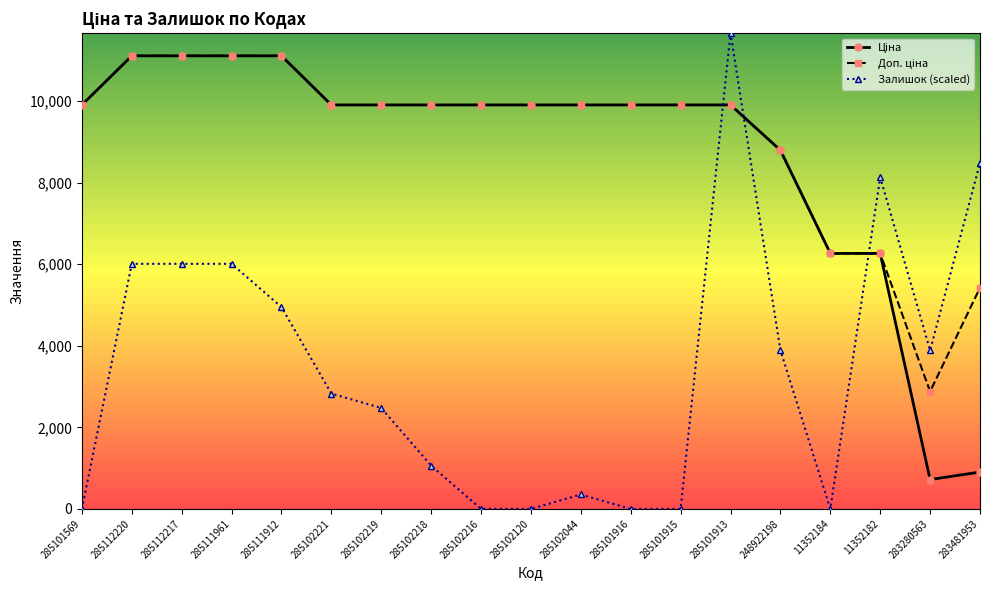

Which label corresponds to the largest value in the chart?

285101913